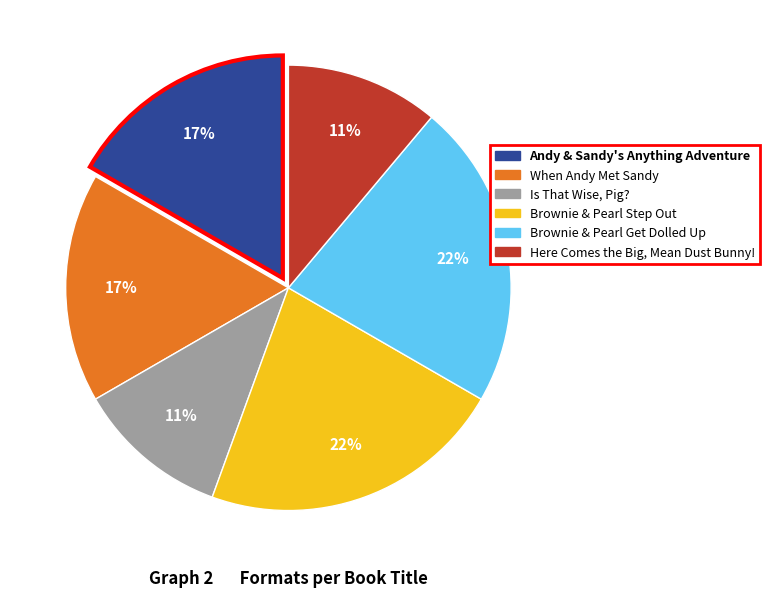

How many slices are in this pie chart?

6